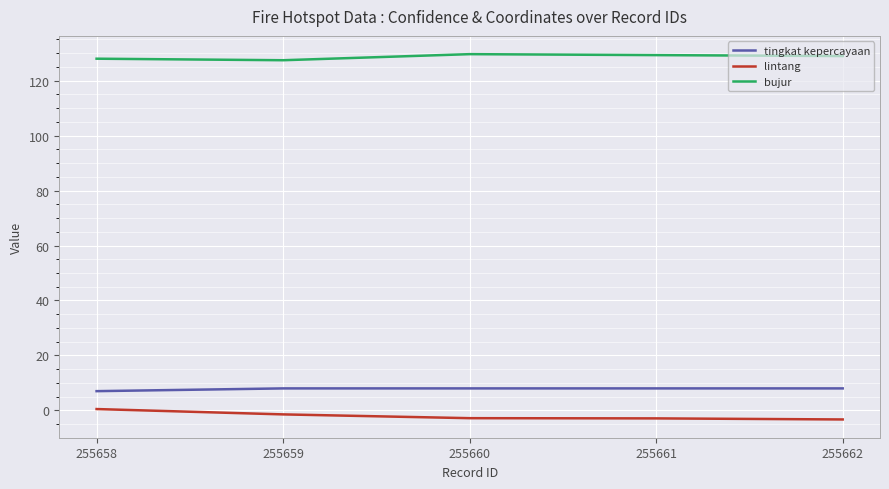

True or false: lintang and bujur cross at least once.

False